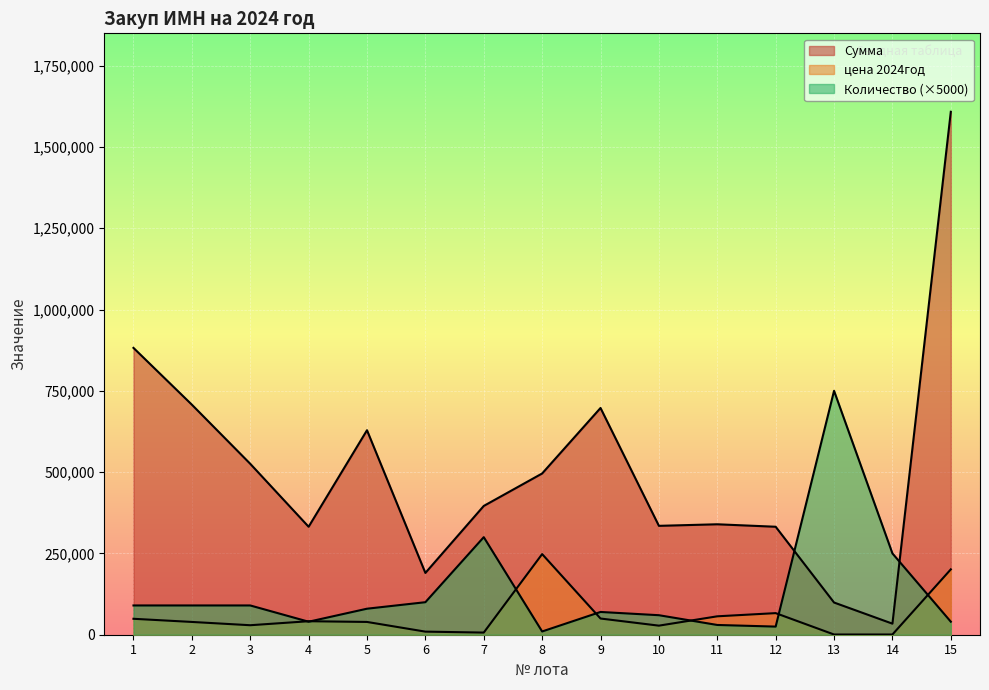

True or false: цена 2024год has a value of 29200 at 3.

True